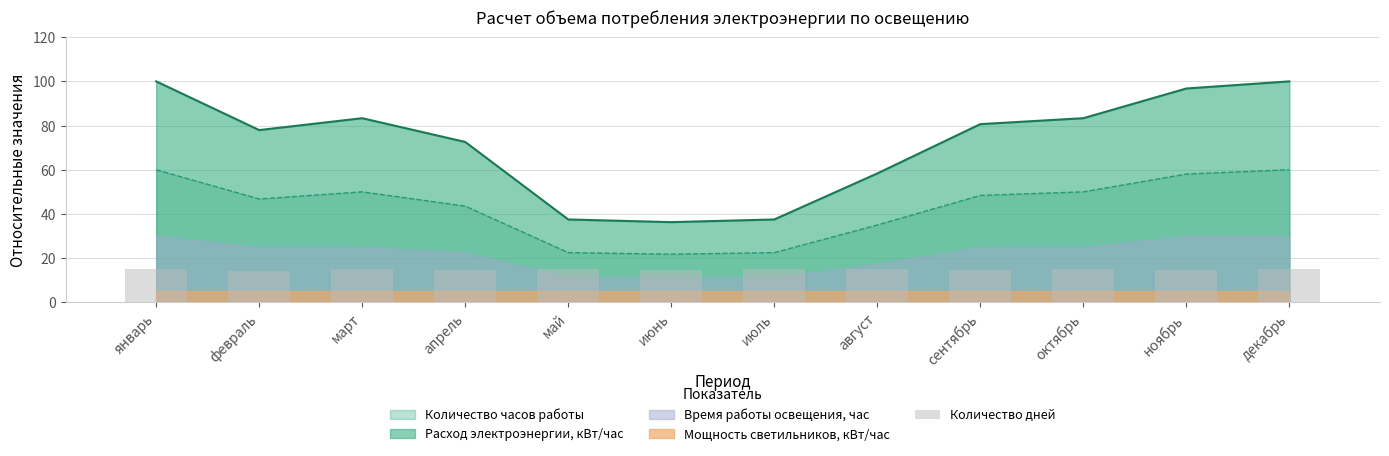

What is the label of the 9th bar from the right?

апрель